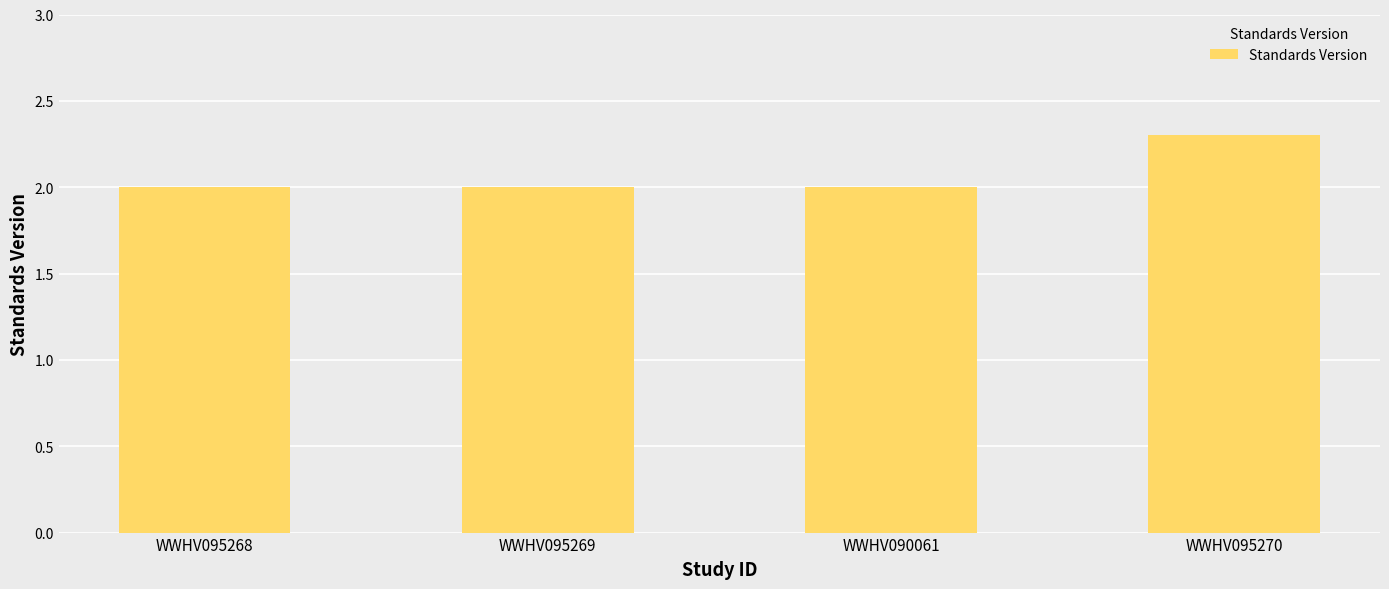

Count the number of data series in this chart.

1